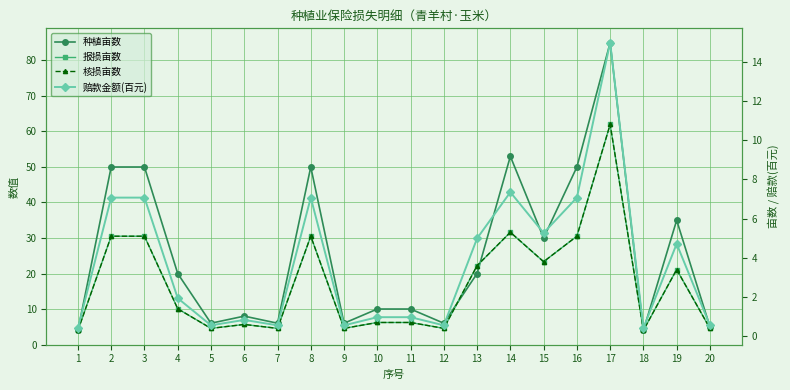

At which category is the sum across all series the highest?

17